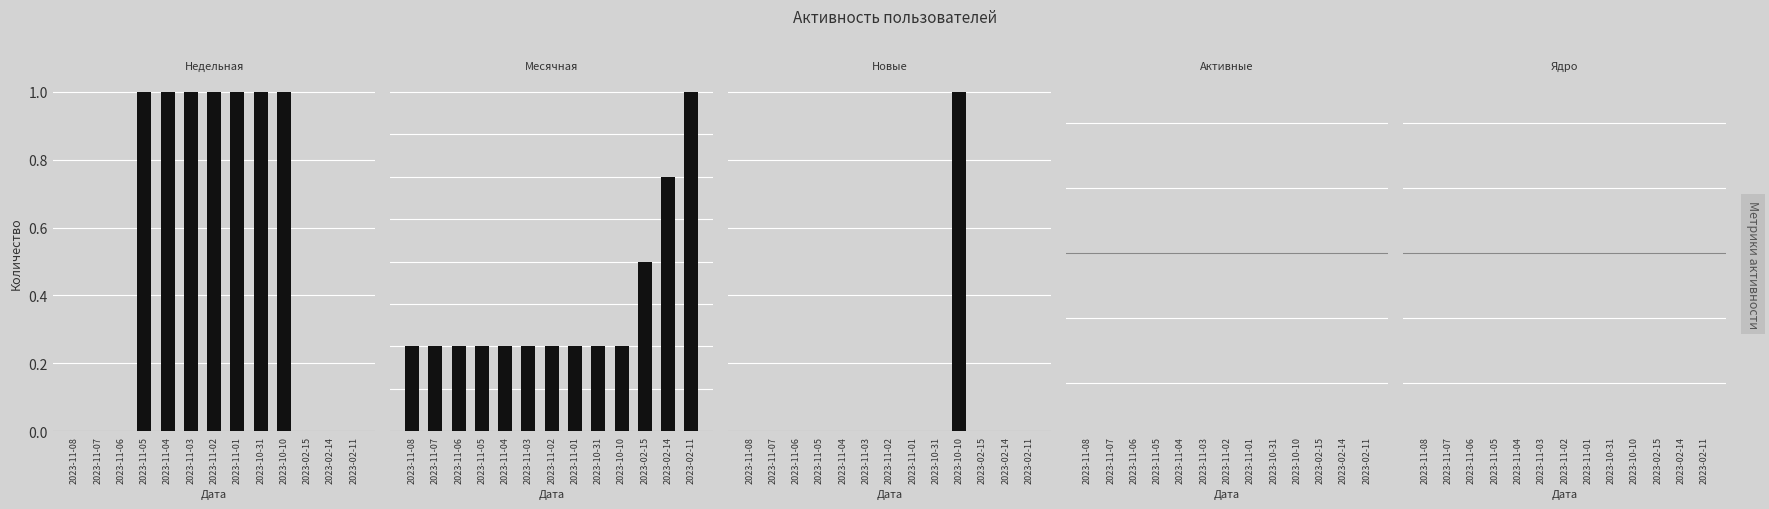

Rank the series by their maximum value, from highest to lowest.

Месячная, Недельная, Новые, Активные, Ядро